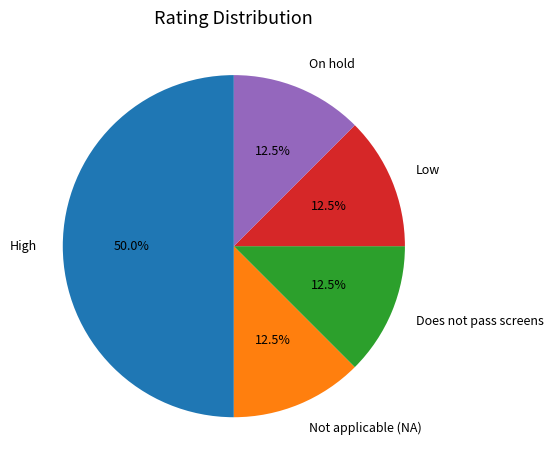

Which slice is the largest?

High